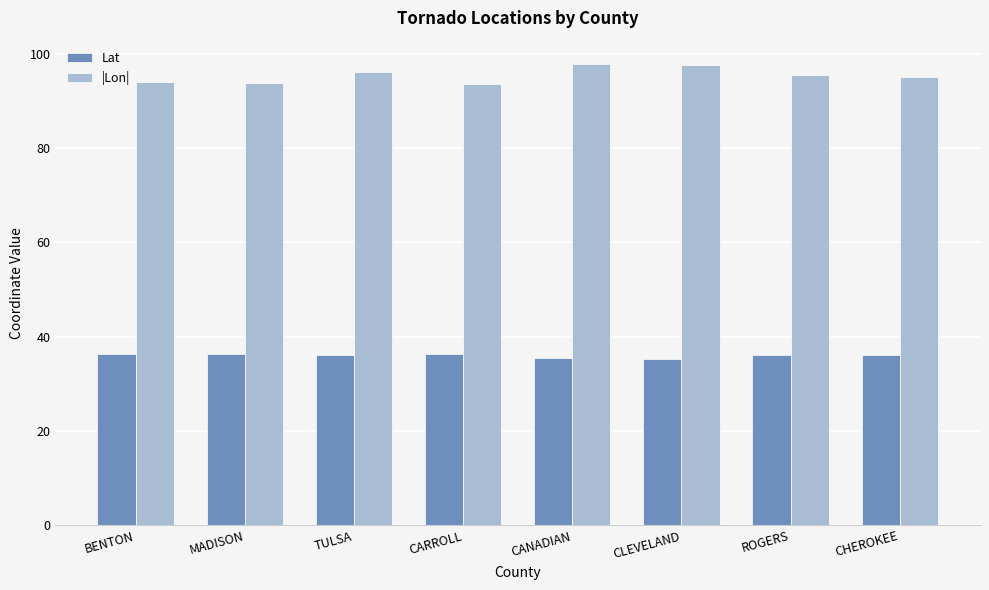

Rank the series at ROGERS from lowest to highest value.

Lat, |Lon|